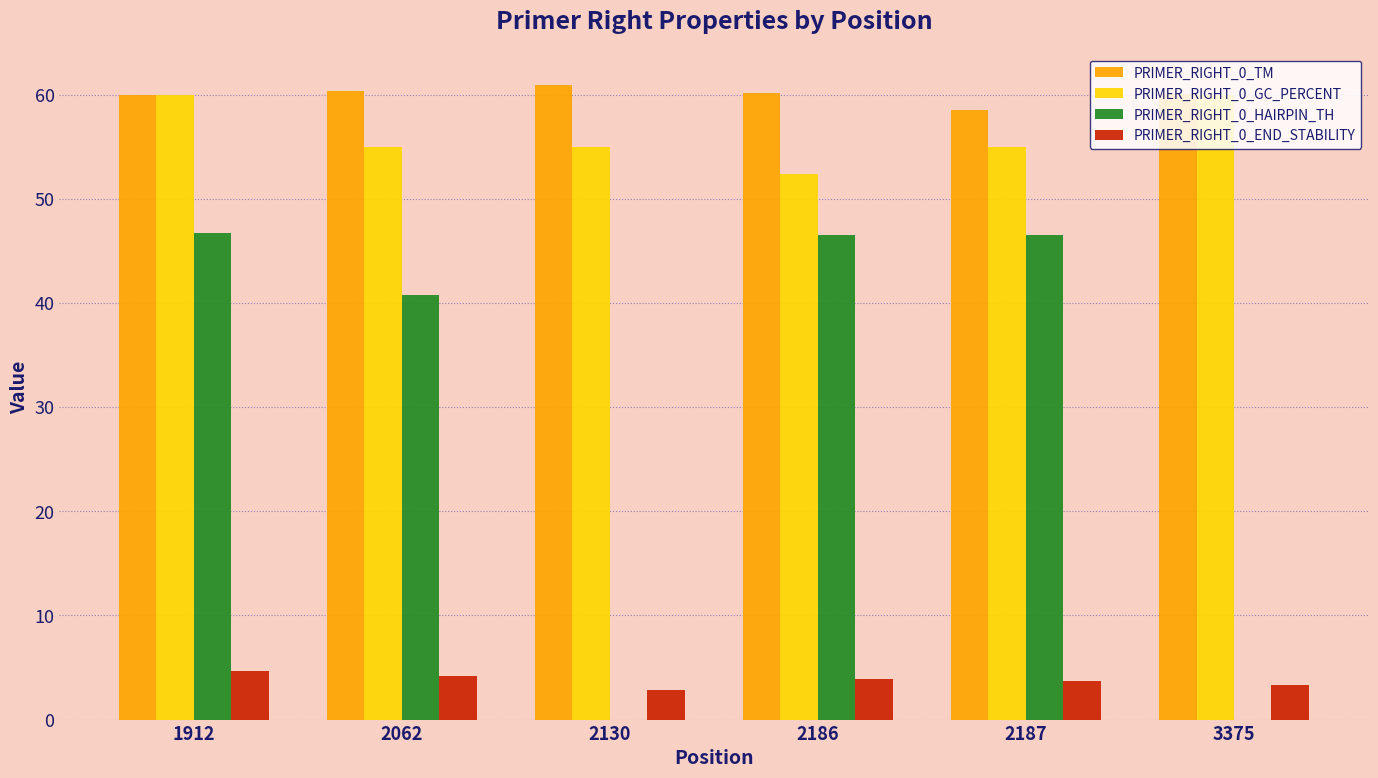

How many categories are shown in the chart?

6